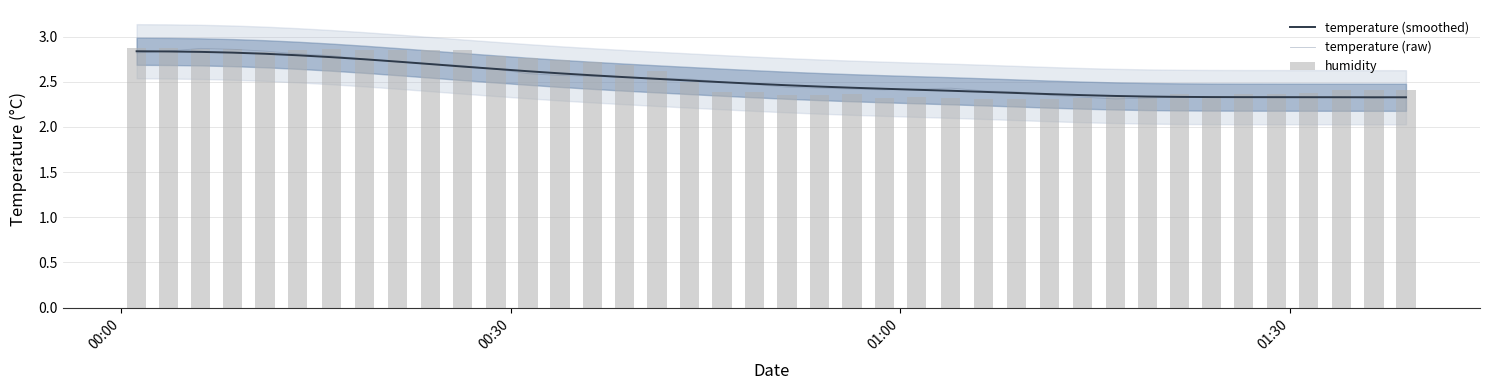

Reading right to left, what are all the values shown in this chart?

temperature (smoothed): 2.3	2.3	2.3	2.3	2.3	2.3	2.3	2.3	2.3	2.3	2.4	2.4	2.4	2.4	2.4	2.4	2.4	2.4	2.4	2.5	2.5	2.5	2.5	2.5	2.6	2.6	2.6	2.6	2.6	2.7	2.7	2.7	2.7	2.8	2.8	2.8	2.8	2.8	2.8	2.8
temperature (raw): 2.3	2.3	2.3	2.3	2.3	2.3	2.3	2.3	2.3	2.3	2.3	2.4	2.4	2.4	2.4	2.4	2.4	2.4	2.4	2.4	2.5	2.5	2.5	2.5	2.5	2.6	2.6	2.6	2.6	2.7	2.7	2.7	2.8	2.8	2.8	2.8	2.9	2.9	2.8	2.8
humidity: 2.4	2.4	2.4	2.4	2.4	2.4	2.3	2.4	2.3	2.3	2.3	2.3	2.3	2.3	2.3	2.3	2.3	2.4	2.3	2.3	2.4	2.4	2.5	2.6	2.7	2.7	2.7	2.8	2.8	2.9	2.9	2.9	2.9	2.9	2.9	2.8	2.9	2.9	2.9	2.9